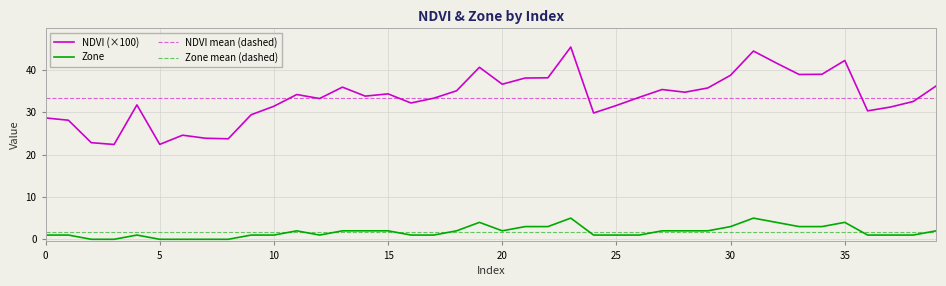

At how many categories does at least one series exceed 27?

34